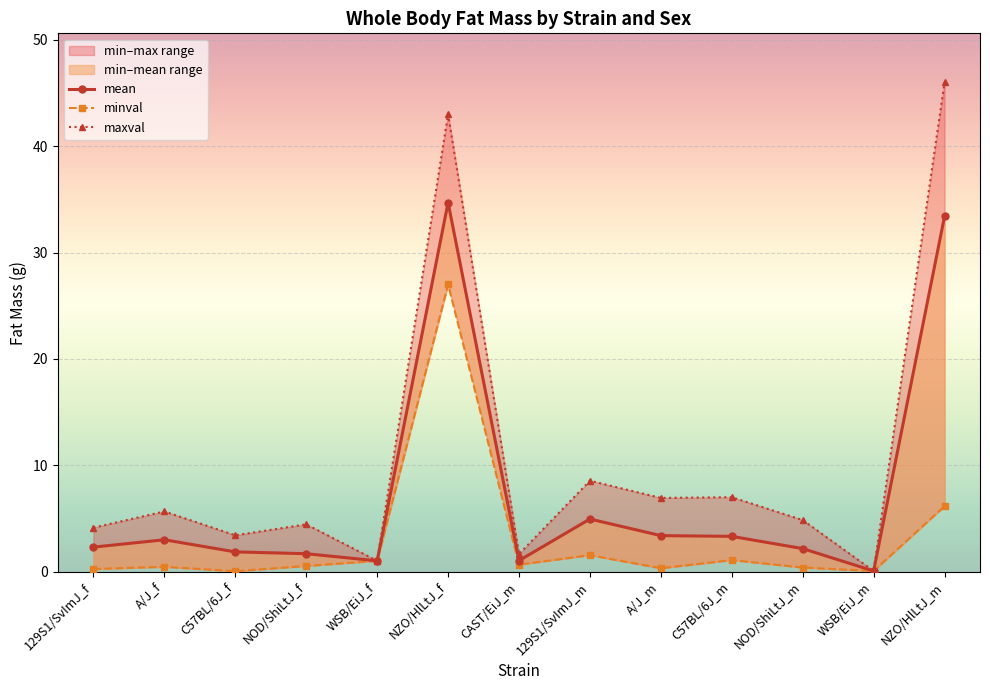

In mean, how many points are lower than both neighbors (excluding endpoints)?

3